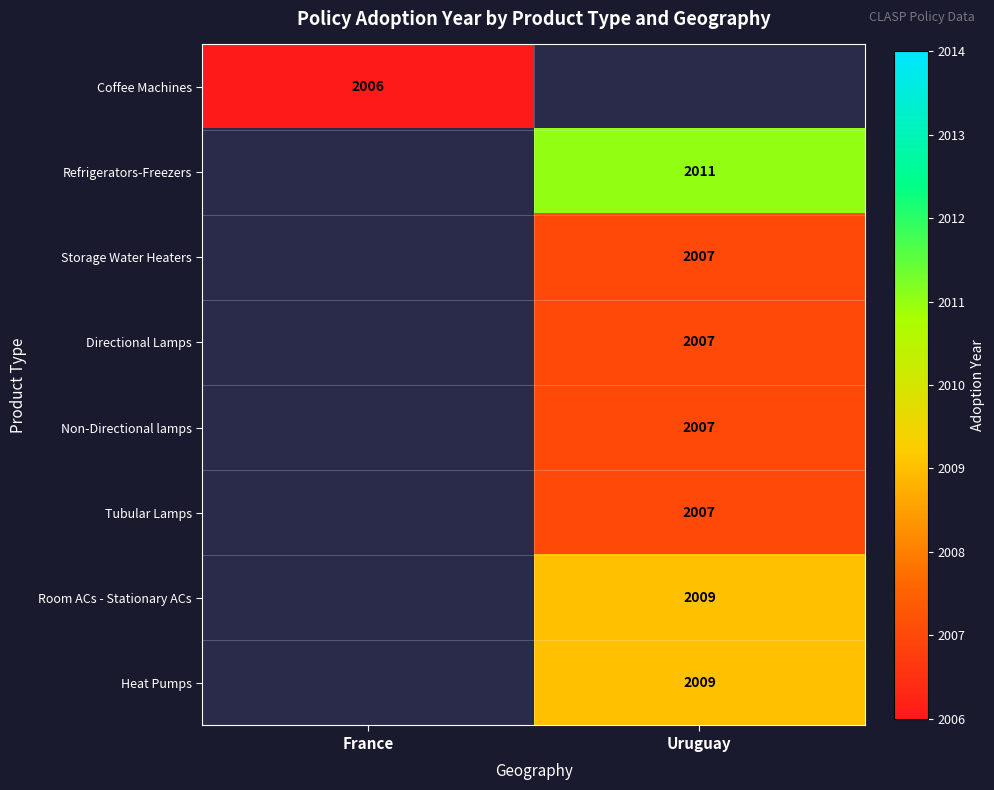

The value of Directional Lamps at Uruguay is 628. True or false?

False